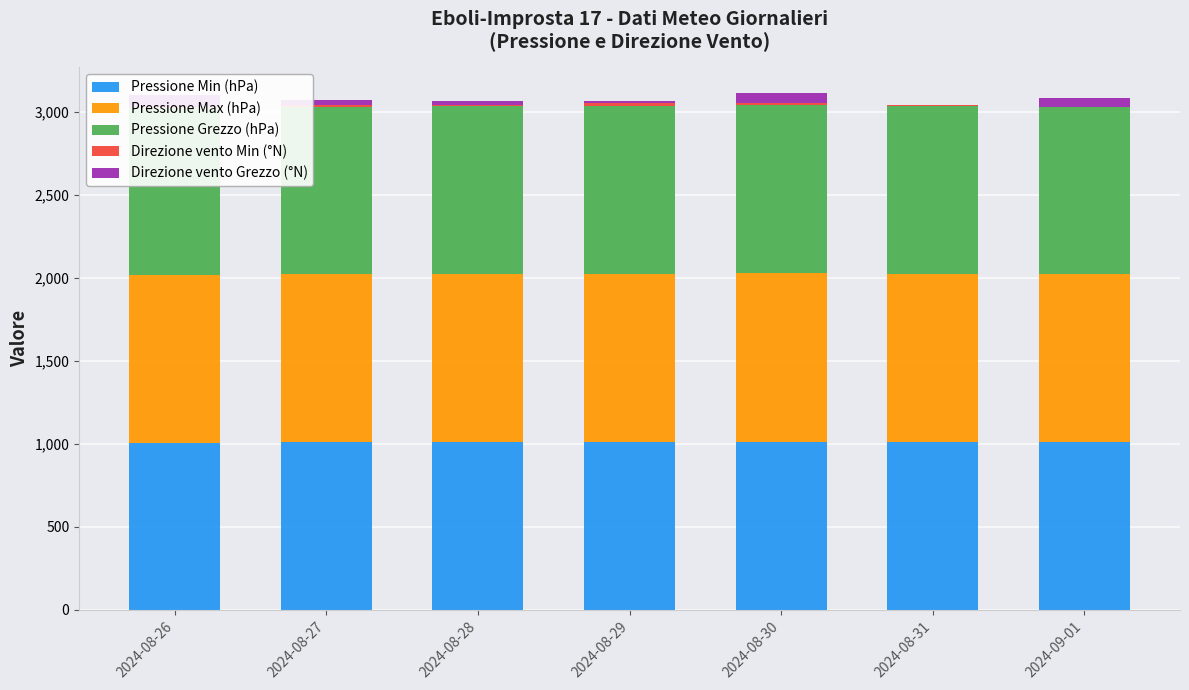

Reading left to right, transcribe all the data shown in this chart.

Pressione Min (hPa): 1007.3	1008.8	1011.0	1011.3	1010.2	1010.3	1008.6
Pressione Max (hPa): 1009.4	1011.7	1013.1	1013.4	1018.5	1012.4	1012.1
Pressione Grezzo (hPa): 1008.8	1010.0	1012.1	1012.6	1012.2	1011.5	1010.1
Direzione vento Min (°N): 2.0	10.0	4.0	14.0	12.0	8.0	0.0
Direzione vento Grezzo (°N): 72.0	33.0	23.0	17.0	59.0	1.0	52.0